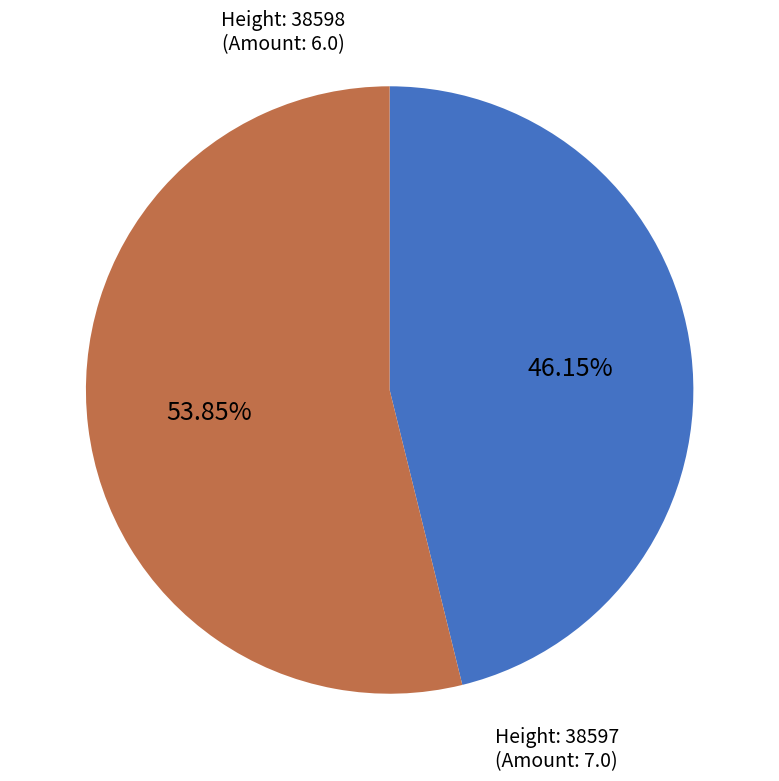

To the nearest percent, what is the average slice percentage?

50%